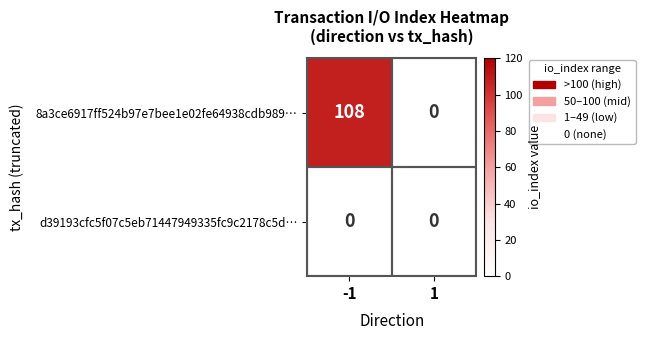

Rank the series by their maximum value, from lowest to highest.

d39193cfc5f07c5eb71447949335fc9c2178c5d…, 8a3ce6917ff524b97e7bee1e02fe64938cdb989…